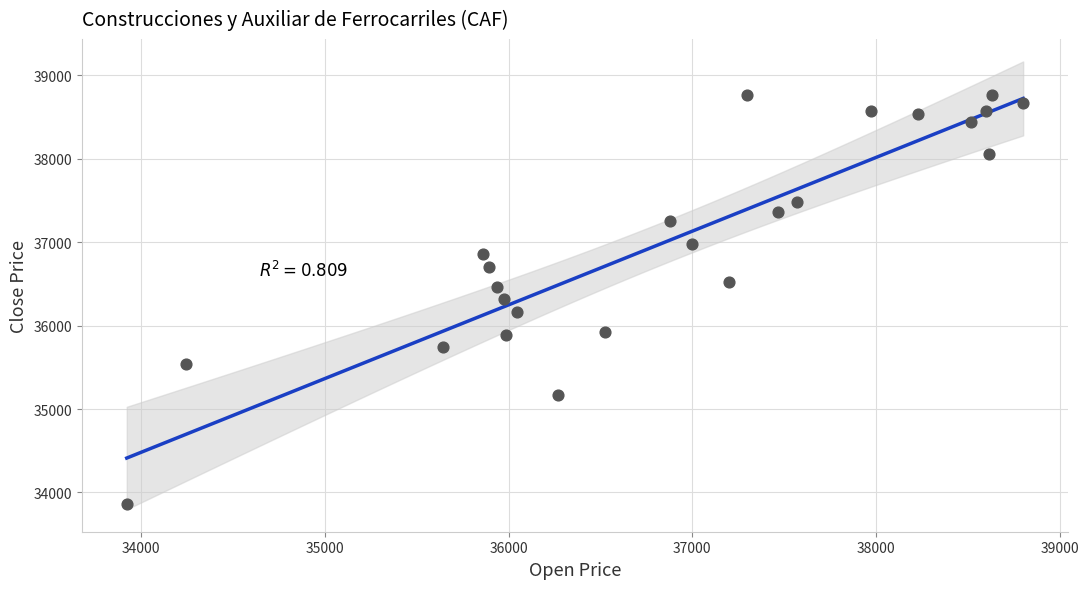

What is the range of Y values (max minus min)?

4901